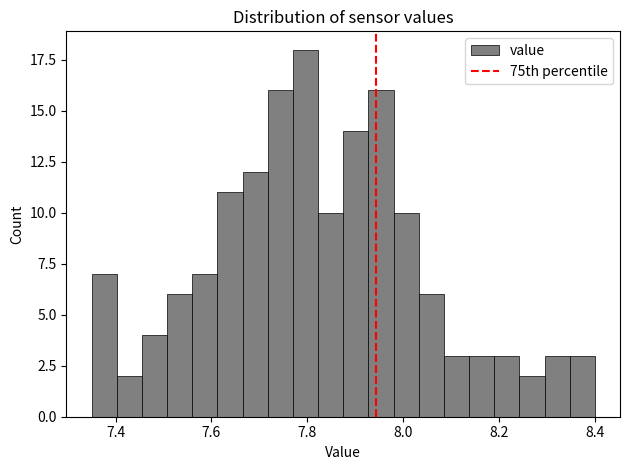

Around what value on the x-axis is the tallest bar? Give the approximate position of its centre, as read against the axis.

7.80